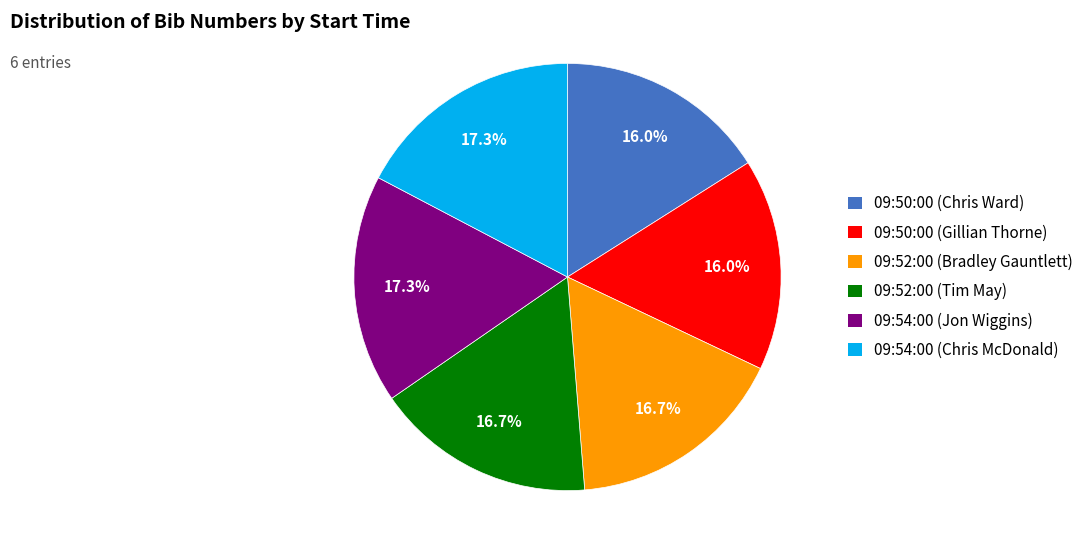

Does 09:50:00 (Gillian Thorne) account for over 50% of the chart?

No